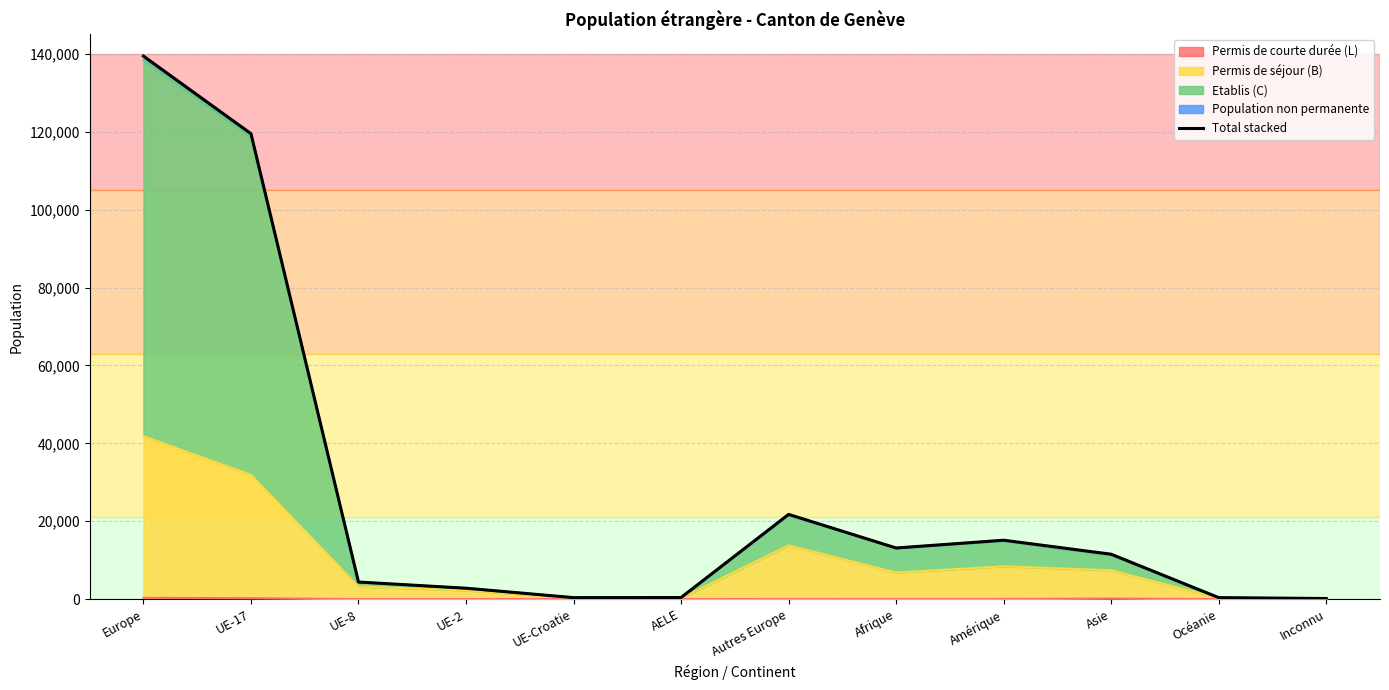

What is the value of the 12th point from the left?

167